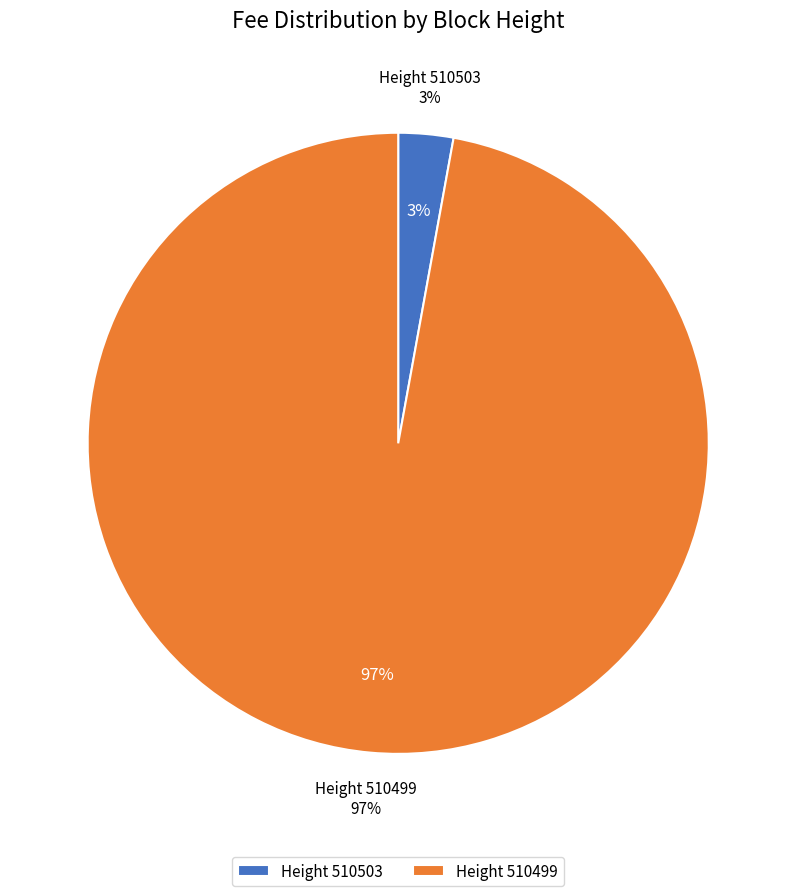

True or false: 510503 accounts for 3% of the total.

True